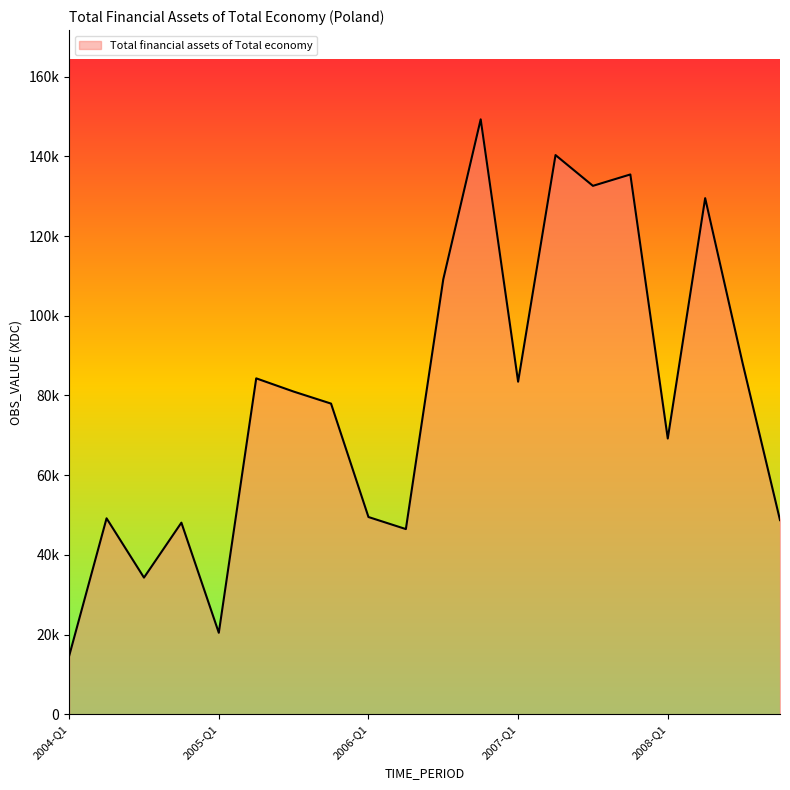

At which category does the data reach its first local valley?

2004-Q3